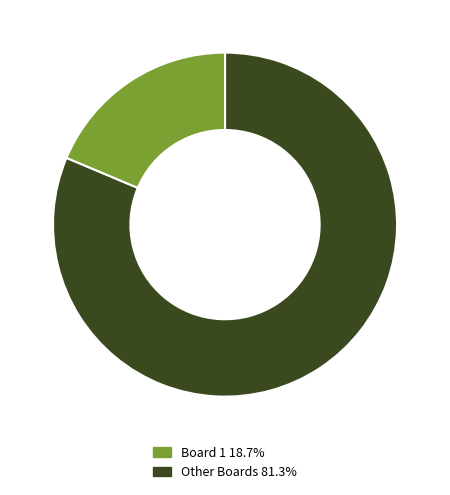

Is there any slice that represents more than half of the pie?

Yes